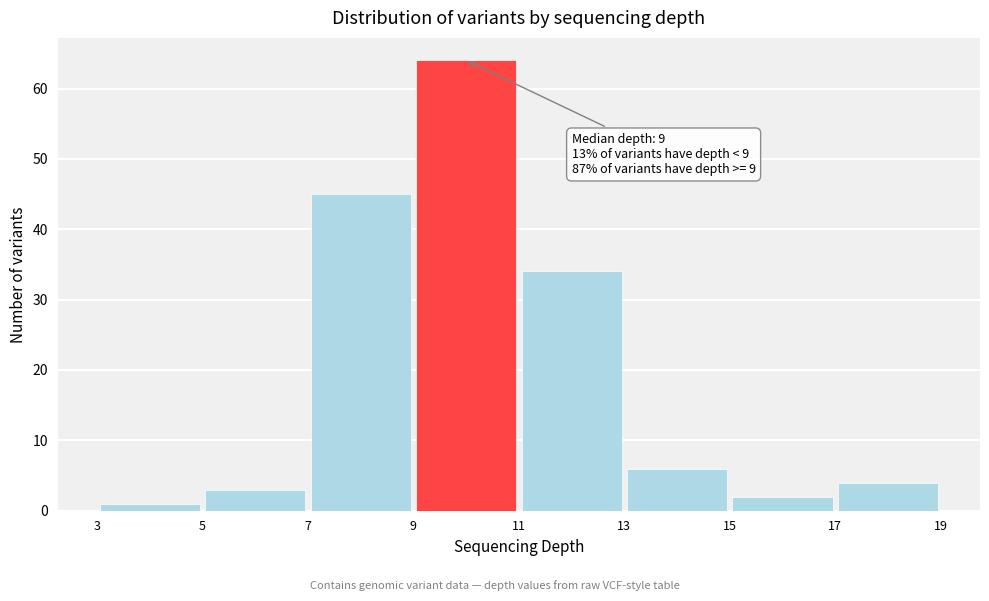

Over which range of the x-axis is the bar tallest?

9 to 11